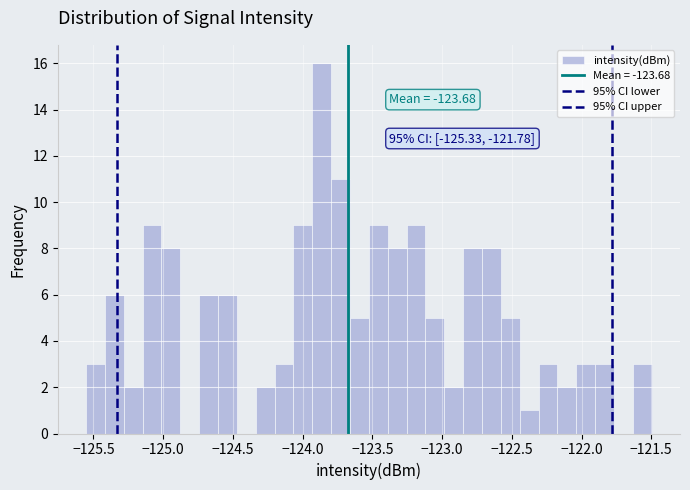

Around what value on the x-axis is the tallest bar? Give the approximate position of its centre, as read against the axis.

-123.85